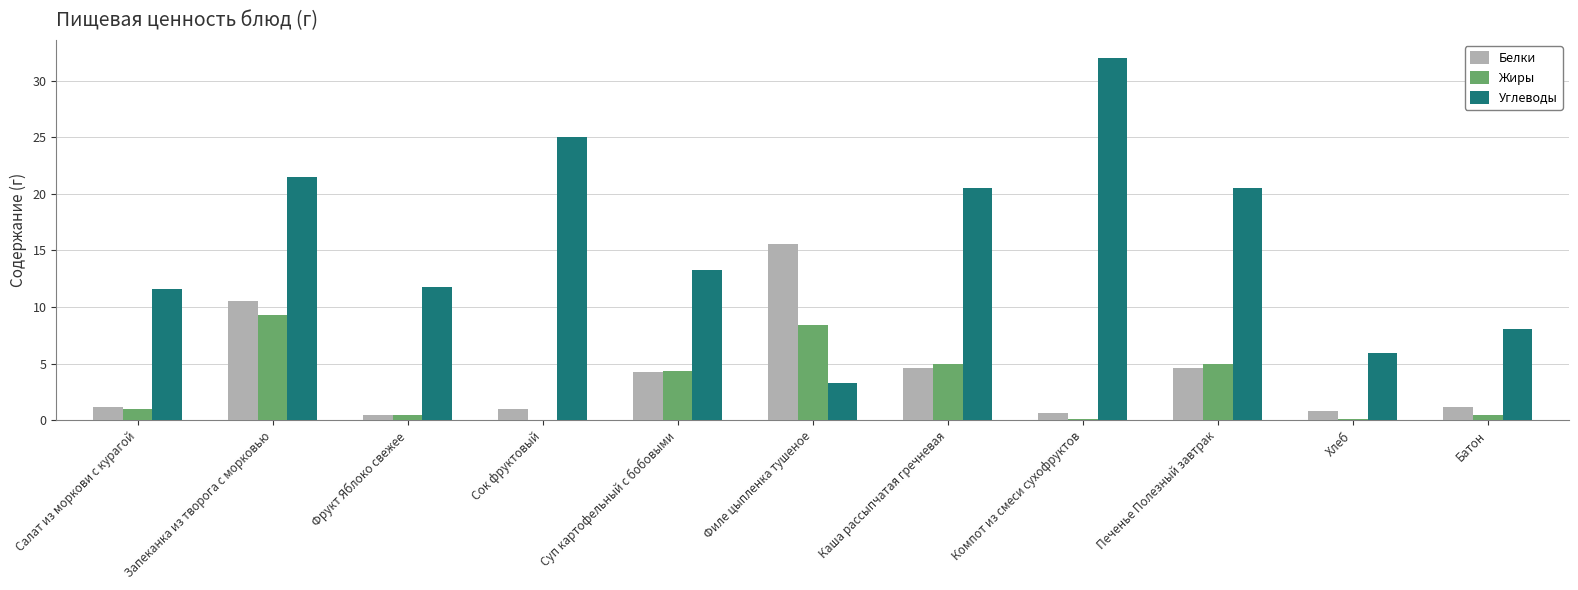

What are all the series names shown in the legend?

Белки, Жиры, Углеводы